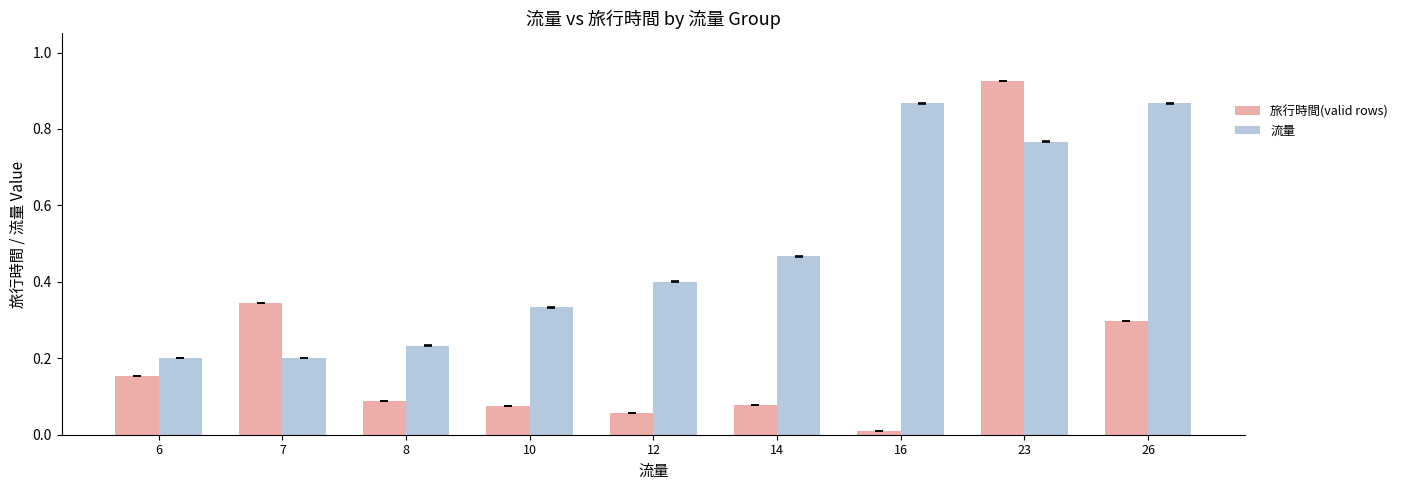

How many data points does each series have?

9